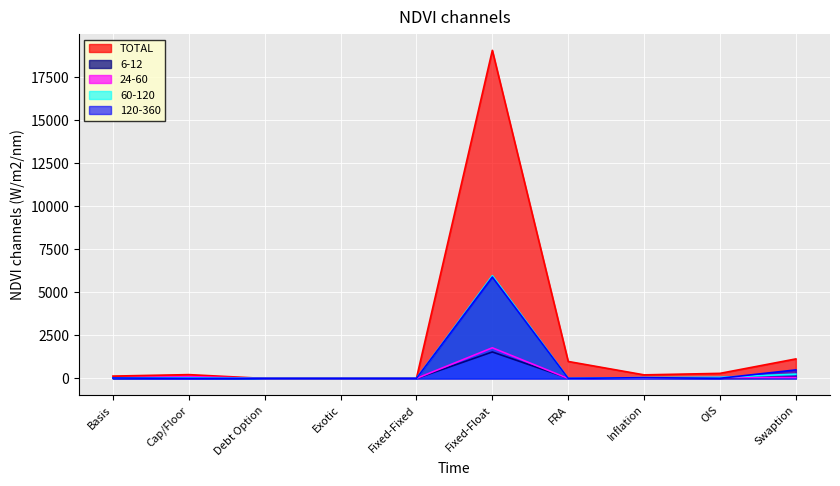

Reading left to right, list all the values displayed in this chart.

TOTAL: Basis=136	Cap/Floor=221	Debt Option=0	Exotic=0	Fixed-Fixed=10	Fixed-Float=19047	FRA=985	Inflation=207	OIS=294	Swaption=1133
6-12: Basis=9	Cap/Floor=26	Debt Option=0	Exotic=0	Fixed-Fixed=0	Fixed-Float=1537	FRA=14	Inflation=33	OIS=36	Swaption=90
24-60: Basis=27	Cap/Floor=102	Debt Option=0	Exotic=0	Fixed-Fixed=2	Fixed-Float=1778	FRA=0	Inflation=23	OIS=55	Swaption=57
60-120: Basis=32	Cap/Floor=39	Debt Option=0	Exotic=0	Fixed-Fixed=3	Fixed-Float=5965	FRA=0	Inflation=50	OIS=67	Swaption=249
120-360: Basis=26	Cap/Floor=4	Debt Option=0	Exotic=0	Fixed-Fixed=1	Fixed-Float=5888	FRA=0	Inflation=45	OIS=10	Swaption=495